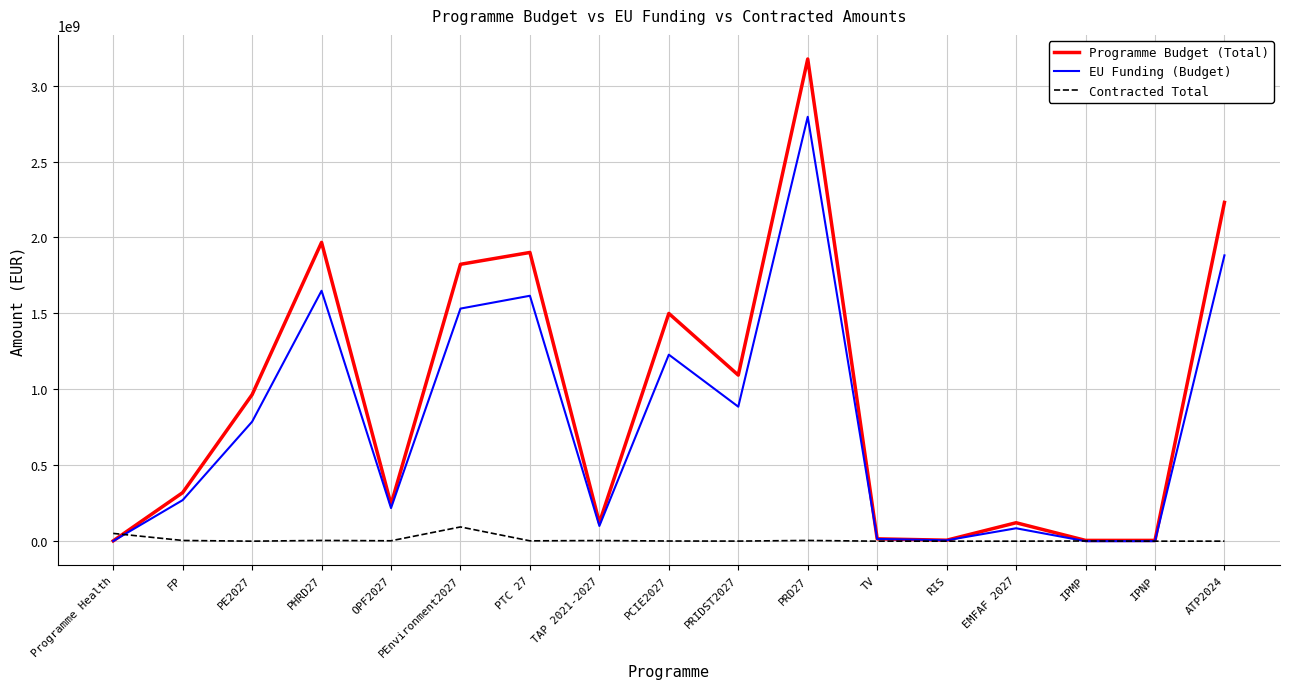

List the series in order of their overall mean, lowest first.

Contracted Total, EU Funding (Budget), Programme Budget (Total)